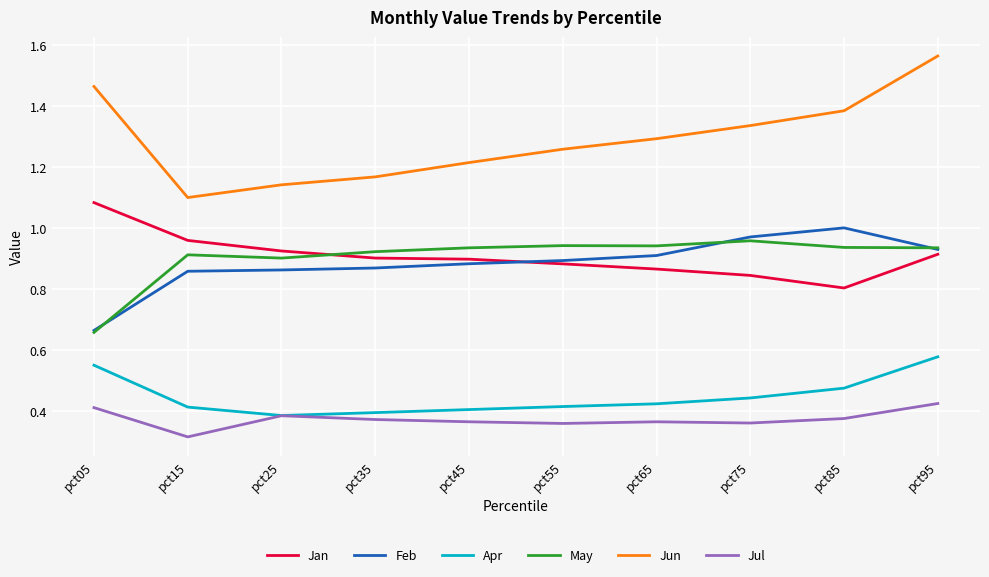

At which category is the sum across all series the highest?

pct95